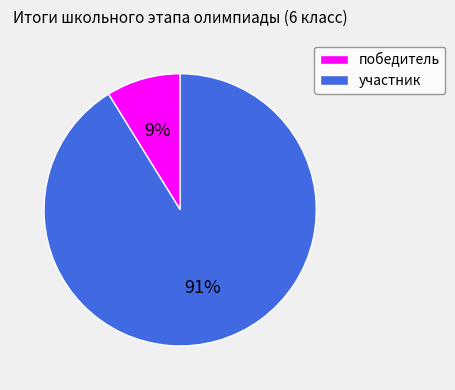

To the nearest percent, what is the combined percentage of победитель and участник?

100%